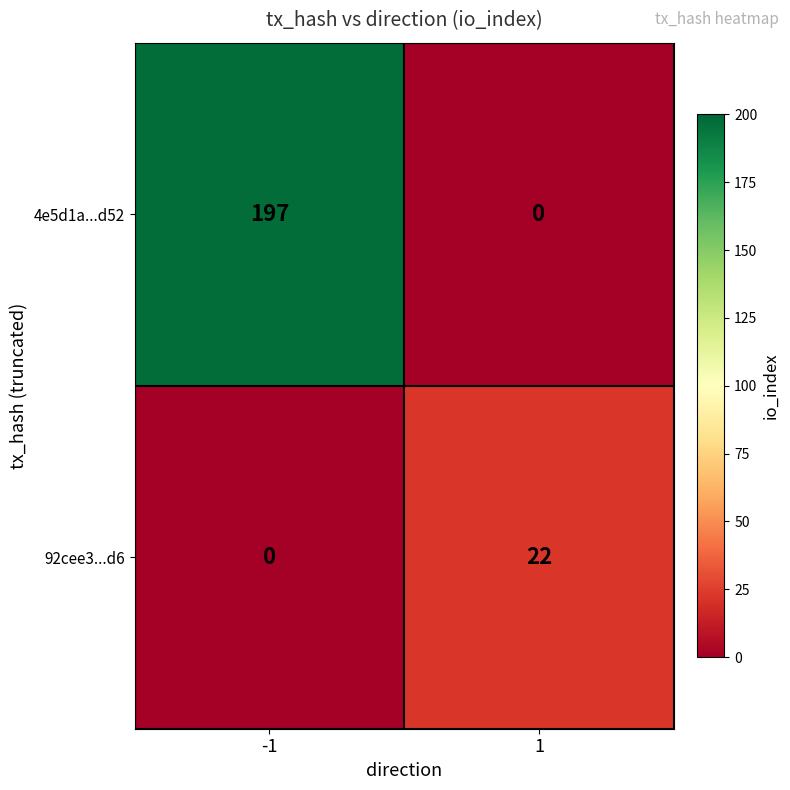

Reading left to right, list all the values displayed in this chart.

4e5d1a...d52: 197	0
92cee3...d6: 0	22